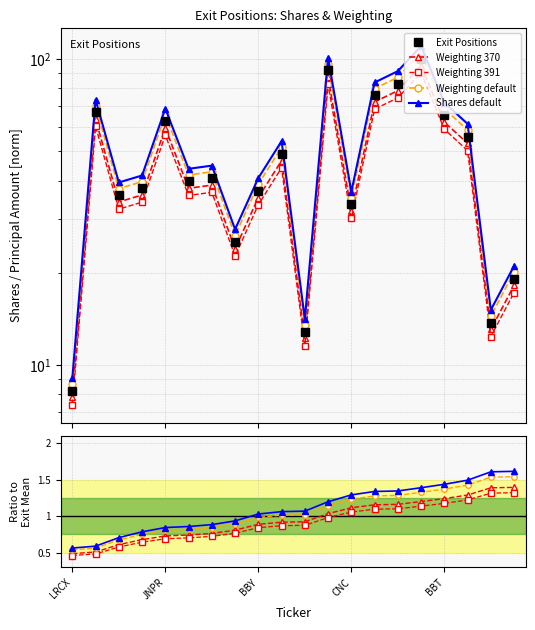

True or false: Weighting default has more than 1 interior local peaks.

False